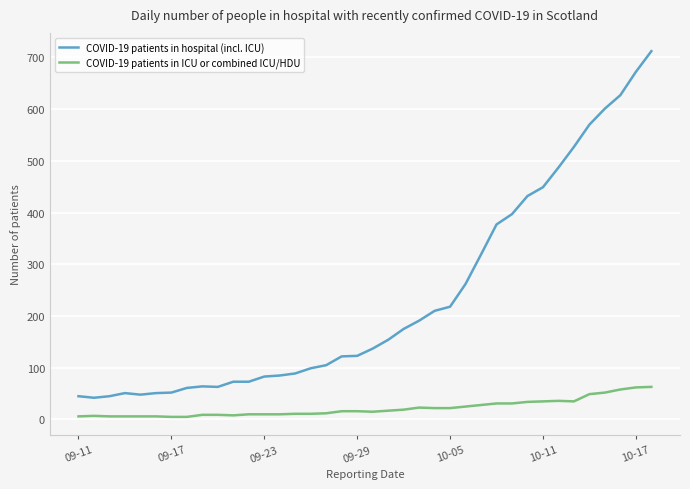

True or false: COVID-19 patients in hospital (incl. ICU) has more than 0 points higher than both neighbors.

True